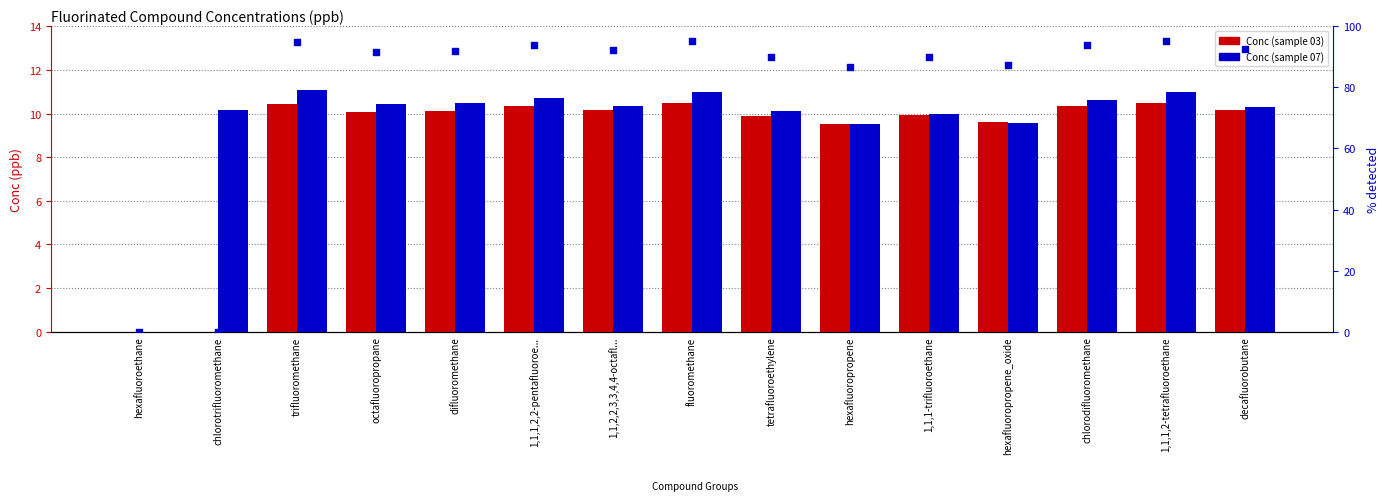

Which series has the largest total across all categories?

% of max conc